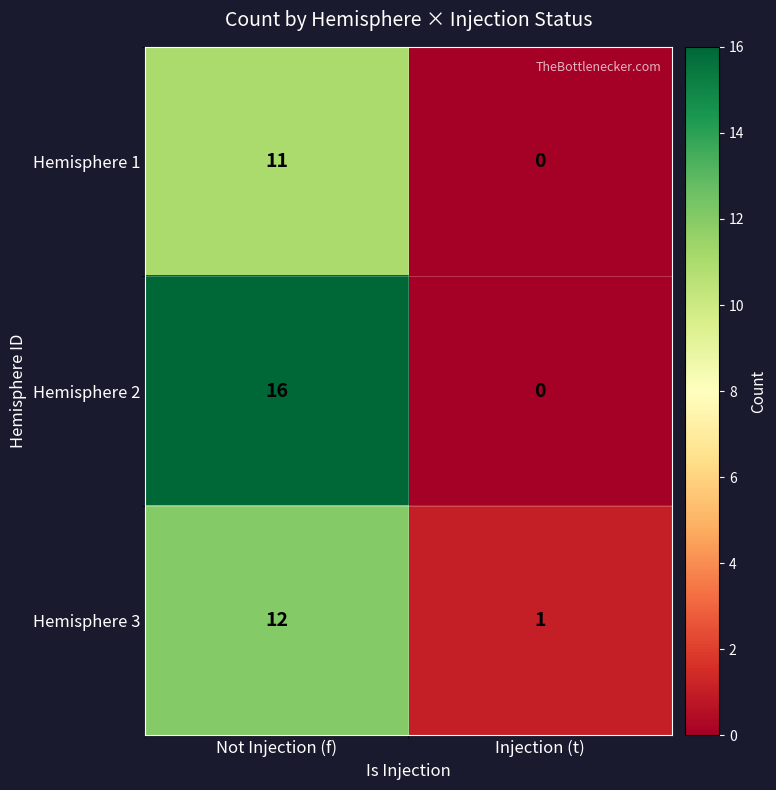

Rank the series by their maximum value, from highest to lowest.

Hemisphere 2, Hemisphere 3, Hemisphere 1